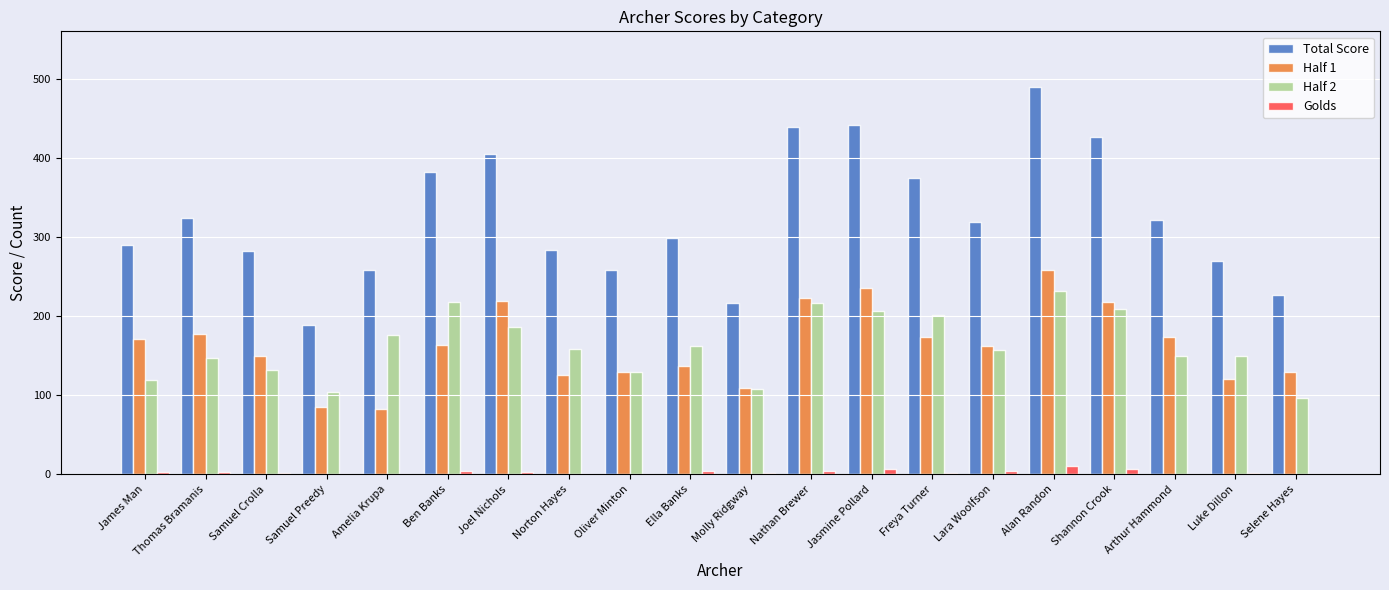

What are all the series names shown in the legend?

Total Score, Half 1, Half 2, Golds